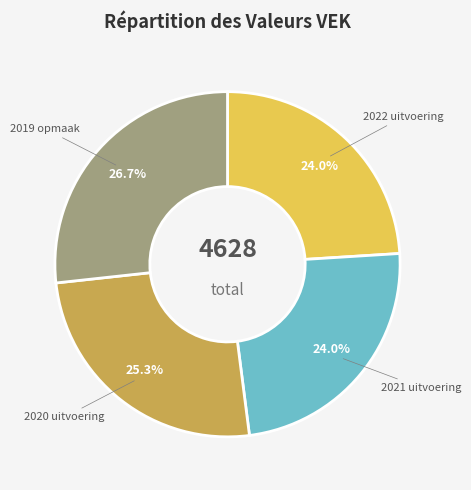

Is 2019 opmaak the majority of the pie?

No